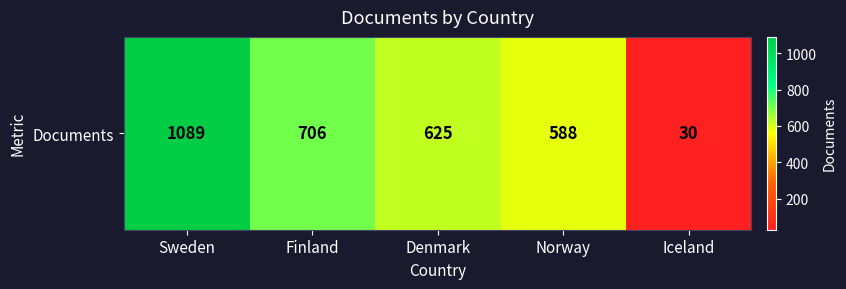

The chart shows a value of 588 at Norway. True or false?

True